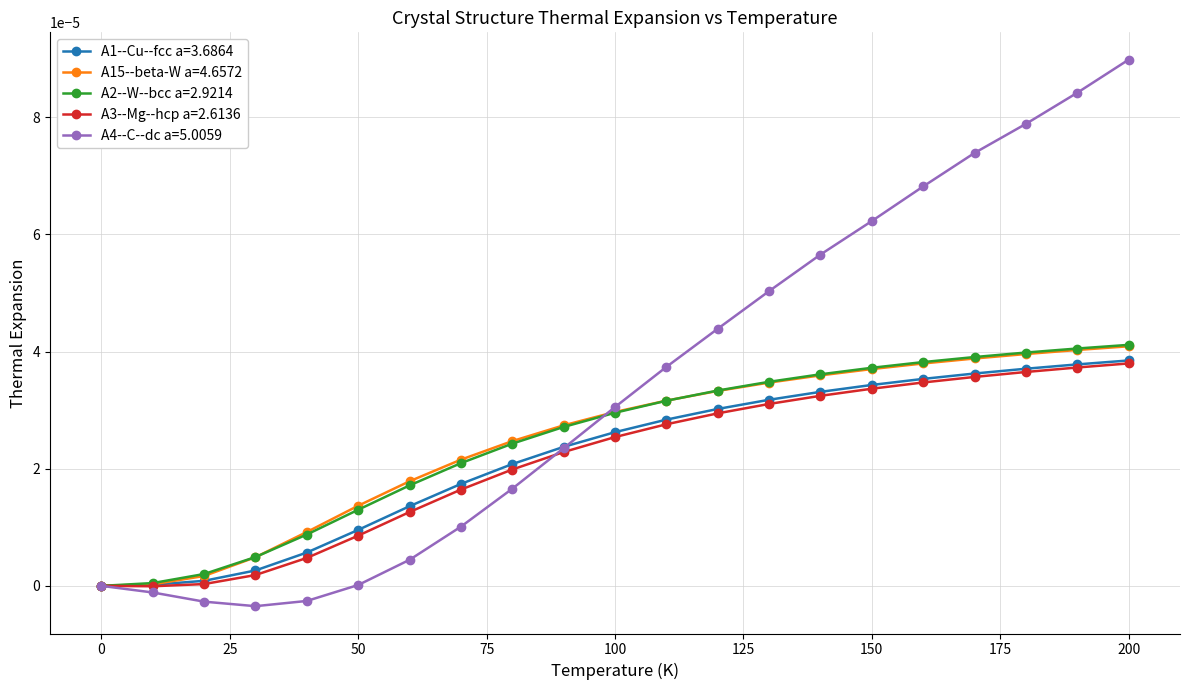

Which series has the largest total across all categories?

A4--C--dc a=5.0059